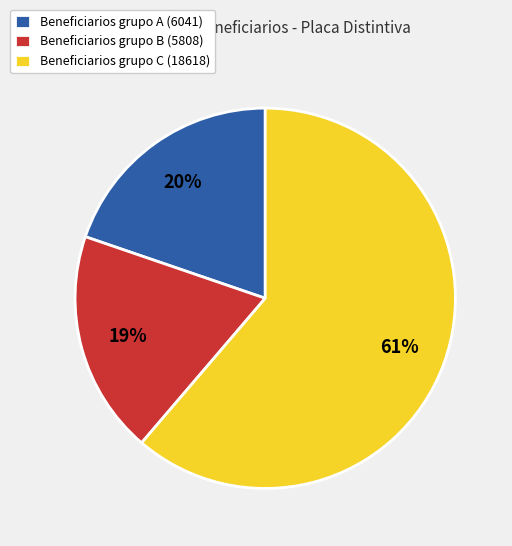

Is there any slice that represents more than half of the pie?

Yes